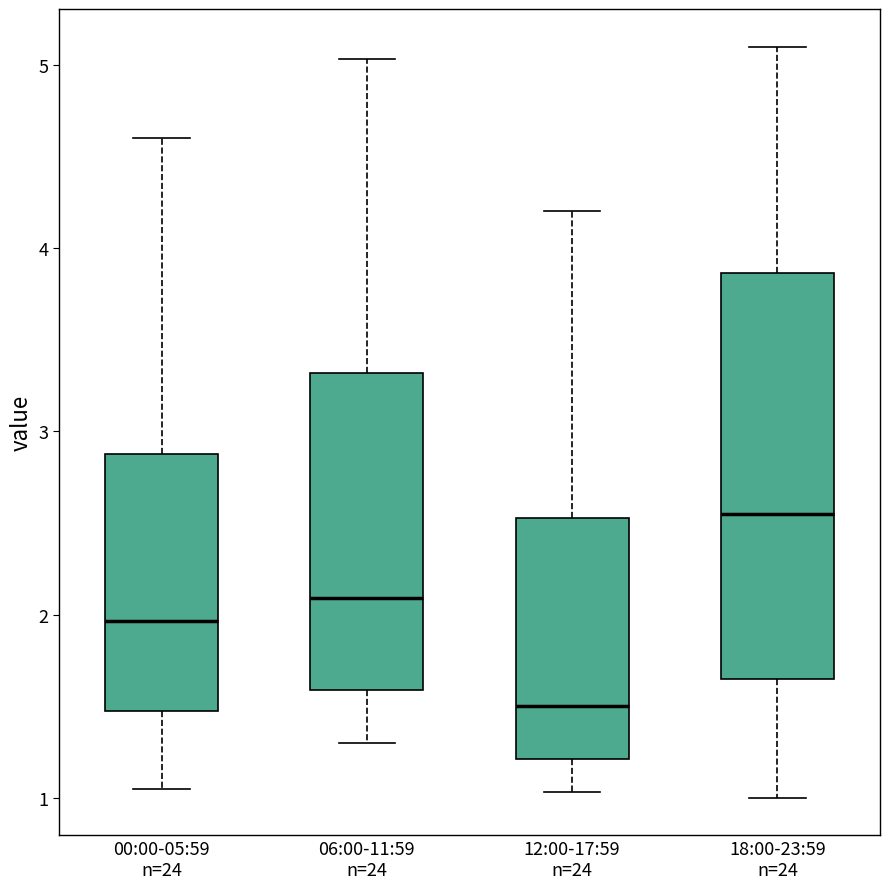

Reading left to right, read every box against the y-axis: the position of its median line, the range the box covers, and the ends of its whiskers. The values are not printed on the chart, so give them approximately, as read against the axis.

00:00-05:59 n=24: median 2.0, box 1.5 to 2.9, whiskers 1.1 to 4.6
06:00-11:59 n=24: median 2.1, box 1.6 to 3.3, whiskers 1.3 to 5.0
12:00-17:59 n=24: median 1.5, box 1.2 to 2.5, whiskers 1.0 to 4.2
18:00-23:59 n=24: median 2.6, box 1.7 to 3.9, whiskers 1.0 to 5.1